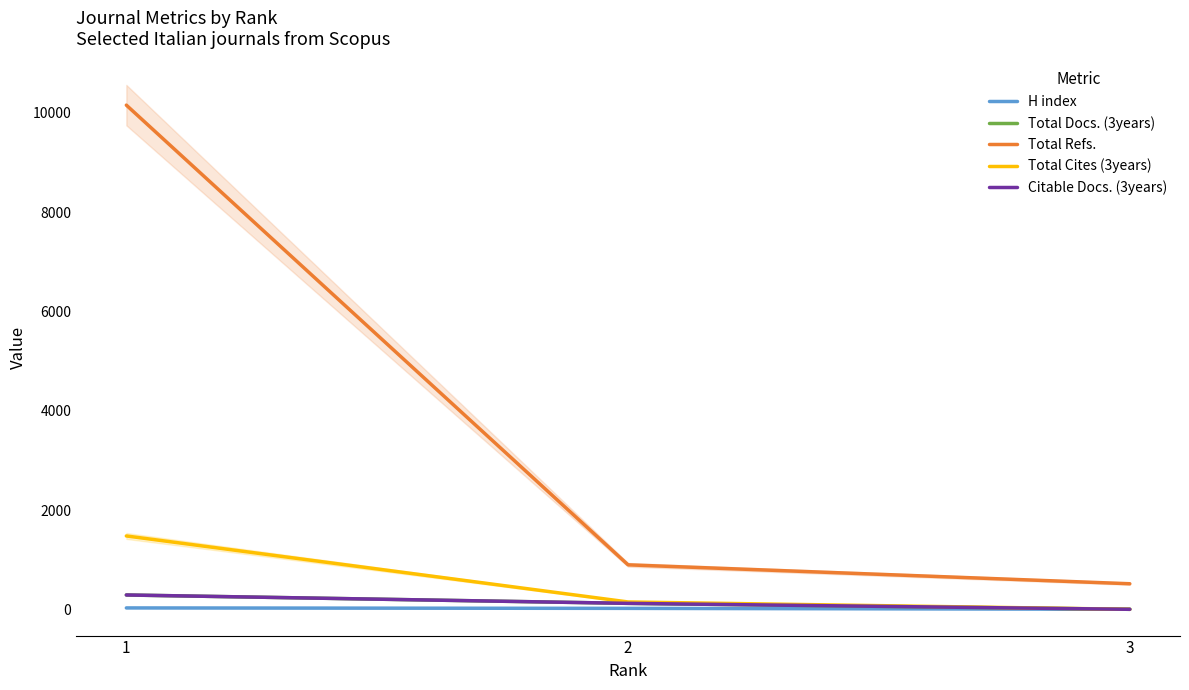

What is the maximum value shown in the chart?

10158